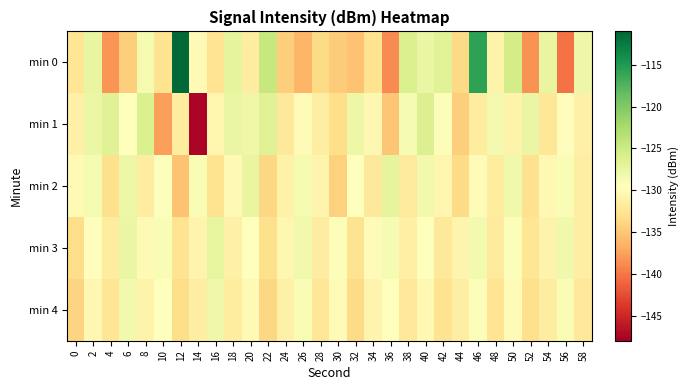

Reading left to right, extract all data points from this chart.

min 0: 0=-132.4	2=-127.4	4=-138.3	6=-134.4	8=-128.6	10=-132.8	12=-111.2	14=-130.1	16=-132.7	18=-127.1	20=-131.5	22=-124.5	24=-134.5	26=-136.3	28=-133.5	30=-134.7	32=-135.3	34=-132.8	36=-138.8	38=-126.0	40=-127.5	42=-126.7	44=-133.6	46=-115.7	48=-130.8	50=-125.5	52=-138.4	54=-127.4	56=-140.2	58=-127.8
min 1: 0=-131.1	2=-127.6	4=-126.6	6=-129.4	8=-126.2	10=-137.7	12=-131.8	14=-147.5	16=-130.6	18=-127.5	20=-128.0	22=-126.5	24=-132.1	26=-129.8	28=-131.4	30=-133.2	32=-127.9	34=-130.4	36=-135.1	38=-128.7	40=-126.3	42=-129.1	44=-134.5	46=-131.8	48=-128.4	50=-130.9	52=-127.6	54=-132.3	56=-129.7	58=-131.2
min 2: 0=-130.2	2=-128.5	4=-133.1	6=-127.8	8=-131.6	10=-129.3	12=-135.4	14=-128.9	16=-132.7	18=-130.1	20=-127.4	22=-133.8	24=-131.0	26=-128.6	28=-130.8	30=-134.2	32=-129.5	34=-132.0	36=-127.1	38=-131.9	40=-128.3	42=-130.6	44=-133.5	46=-129.8	48=-131.7	50=-128.1	52=-132.9	54=-130.3	56=-128.8	58=-131.5
min 3: 0=-133.4	2=-129.7	4=-131.8	6=-127.5	8=-130.2	10=-128.9	12=-132.6	14=-130.8	16=-127.3	18=-131.1	20=-129.4	22=-133.0	24=-130.5	26=-128.2	28=-131.6	30=-129.1	32=-132.8	34=-130.0	36=-128.7	38=-131.3	40=-129.6	42=-132.1	44=-130.7	46=-128.4	48=-131.9	50=-129.2	52=-132.4	54=-130.9	56=-128.1	58=-131.4
min 4: 0=-134.1	2=-130.4	4=-132.5	6=-128.2	8=-130.9	10=-129.6	12=-133.3	14=-131.5	16=-128.0	18=-131.8	20=-130.1	22=-133.7	24=-131.2	26=-128.9	28=-132.3	30=-129.8	32=-133.5	34=-130.7	36=-129.4	38=-132.0	40=-130.3	42=-132.8	44=-131.4	46=-129.1	48=-132.6	50=-129.9	52=-133.1	54=-131.6	56=-128.8	58=-132.2